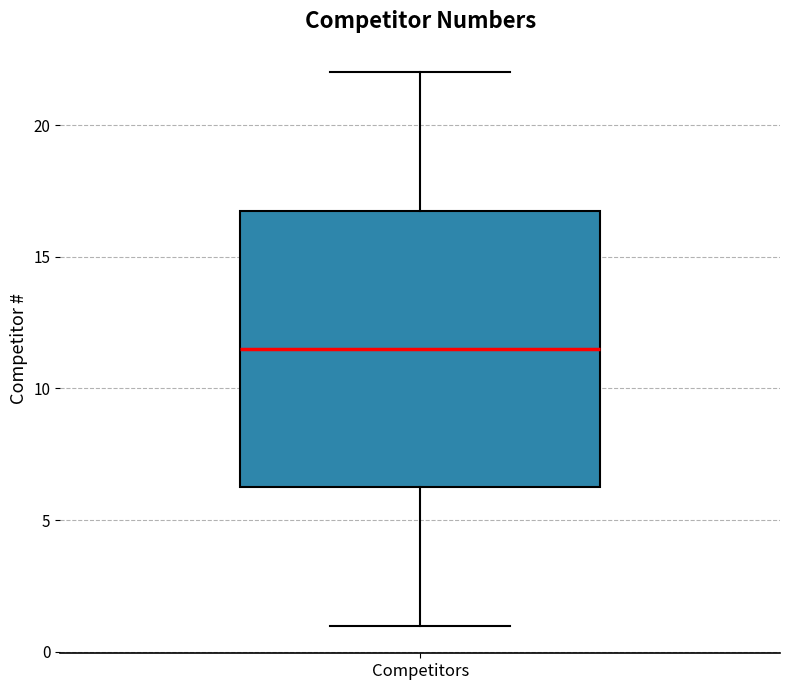

Where is the lower edge of the box for Competitors on the y-axis? The values are not printed on the chart, so give them approximately, as read against the axis.

6.5